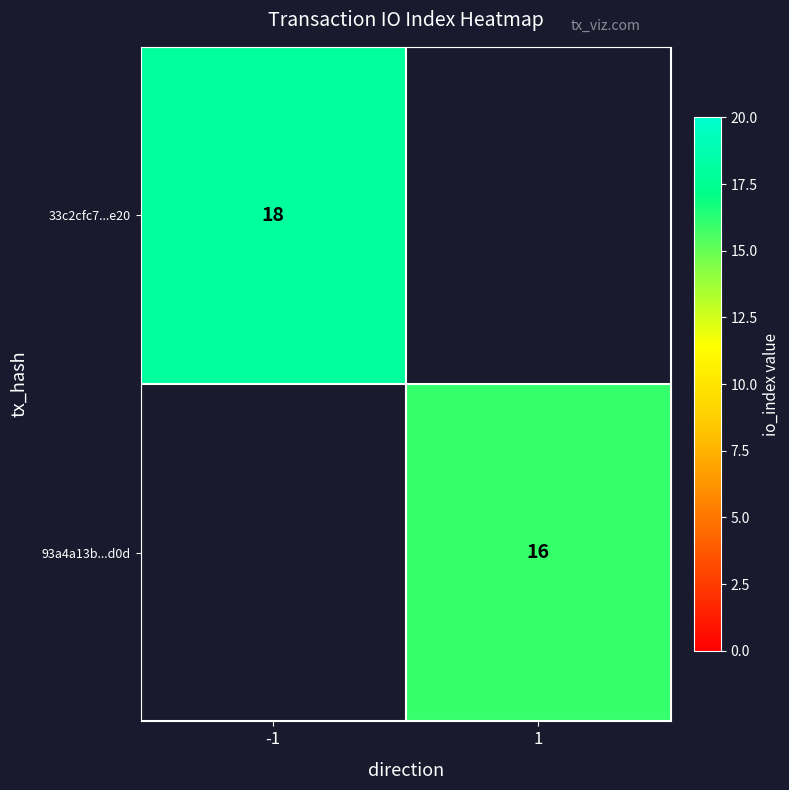

The value of 93a4a13b...d0d at 1 is 4. True or false?

False